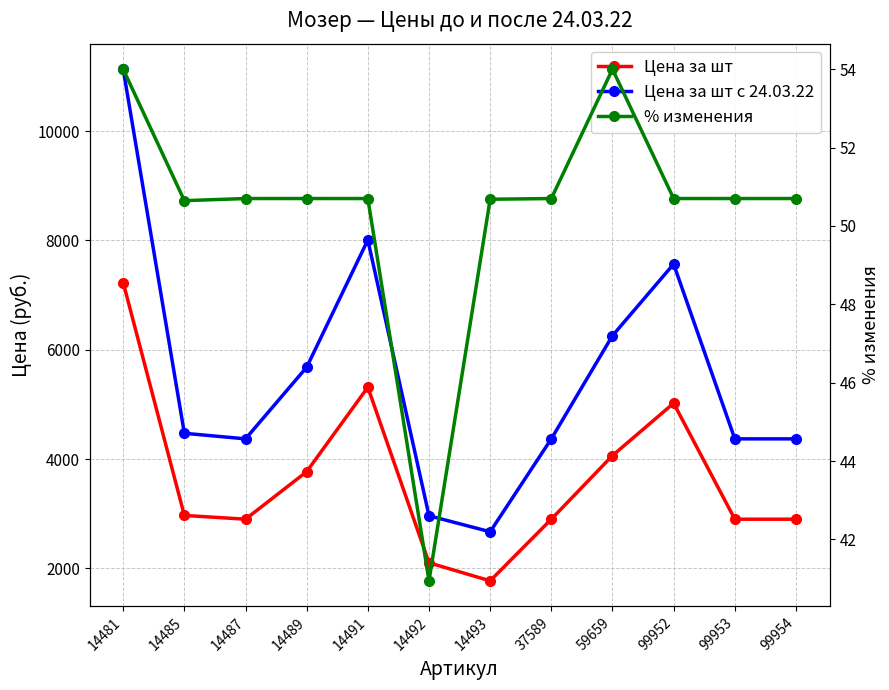

Reading left to right, list all the values displayed in this chart.

Цена за шт: 7229.2	2968.4	2899.6	3769.2	5314.4	2102.1	1771.4	2899.6	4063.5	5022.1	2899.6	2899.6
Цена за шт с 24.03.22: 11133.0	4471.7	4369.6	5680.3	8008.7	2962.7	2669.2	4369.6	6257.8	7568.2	4369.6	4369.6
% изменения: 54.0	50.6	50.7	50.7	50.7	40.9	50.7	50.7	54.0	50.7	50.7	50.7